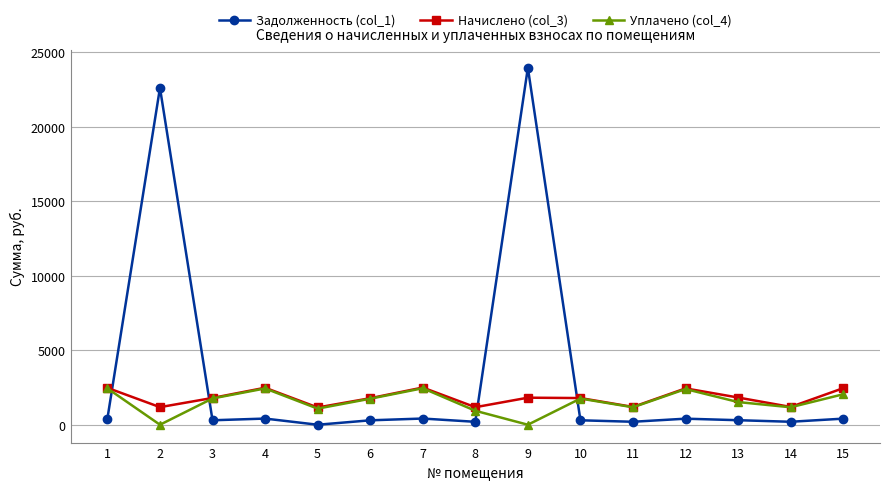

What is the maximum value shown in the chart?

23956.3